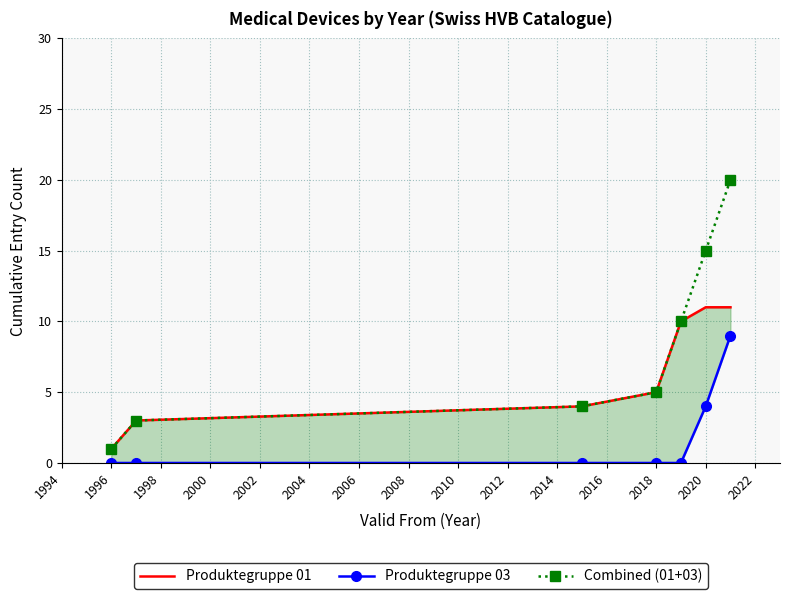

True or false: Combined (01+03) has more than 1 interior local peaks.

False